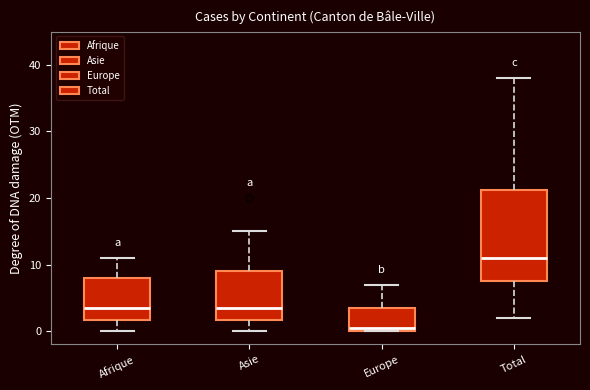

Which box's median line is the lowest?

Europe